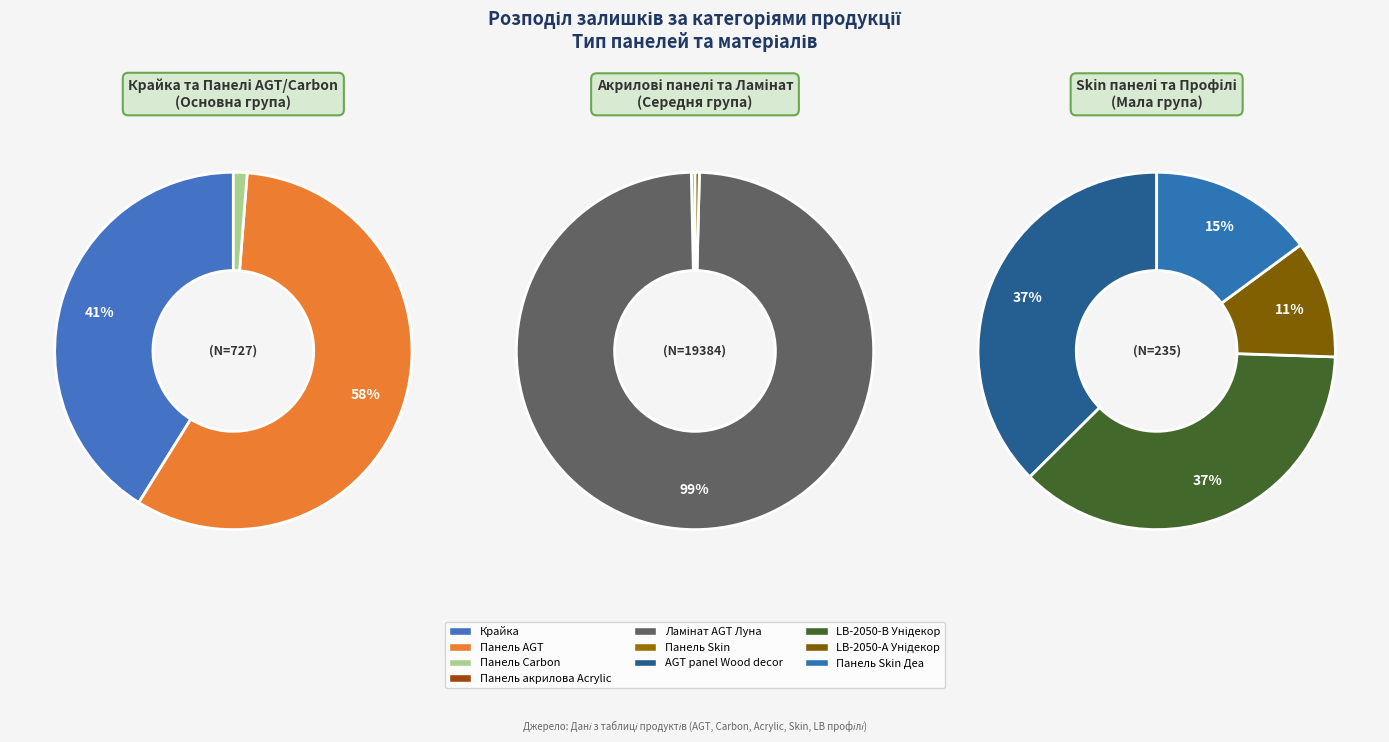

Rank the categories by value from lowest to highest.

Панель Carbon, LB-2050-А Унідекор, Панель Skin Деа, Панель акрилова Acrylic, Панель Skin, LB-2050-В Унідекор, AGT panel Wood decor, Крайка, Панель AGT, Ламінат AGT Луна